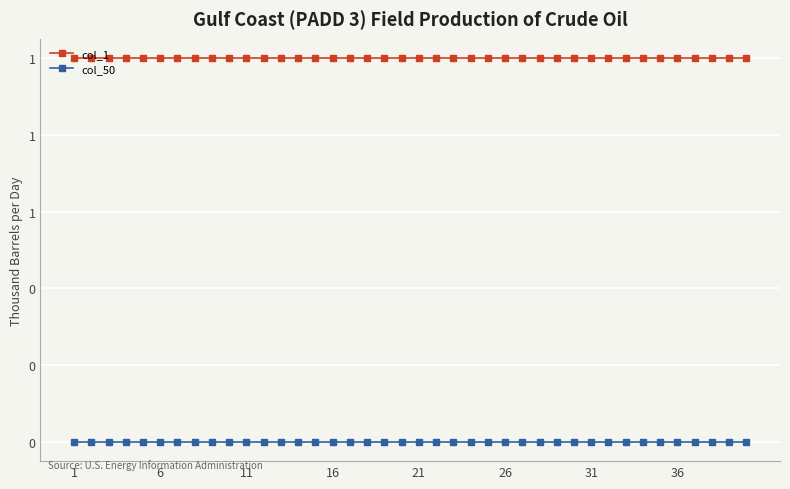

Is this an area chart (filled region under the line)?

No